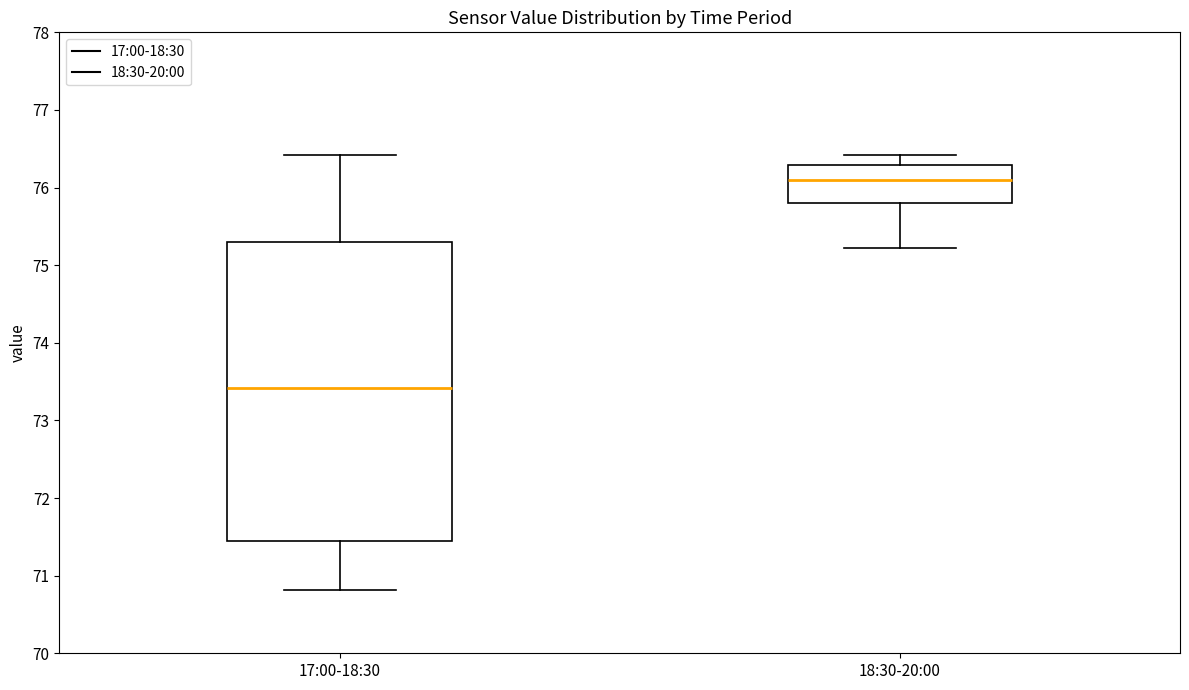

Which box is the tallest, from its lower edge to its upper edge?

17:00-18:30